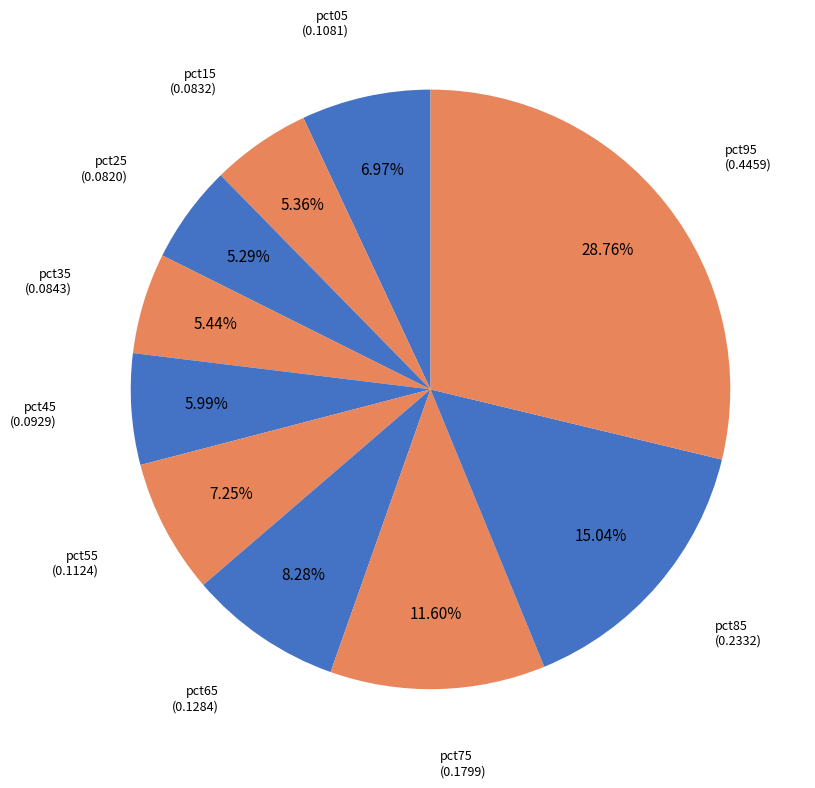

How many slices are in this pie chart?

10